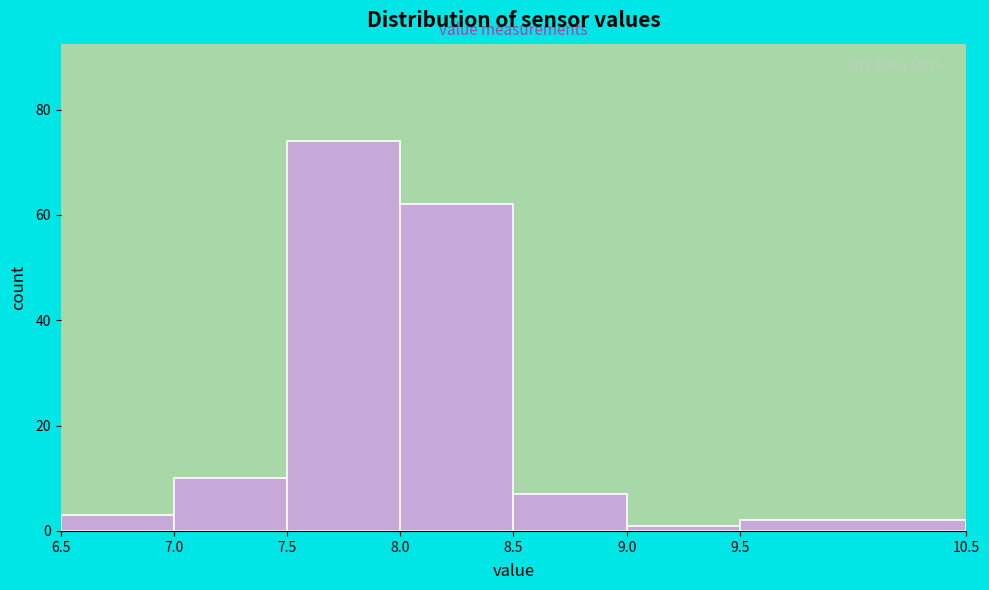

What is the height of the bar covering 9.5 to 10.5 on the x-axis? The values are not printed on the chart, so give them approximately, as read against the axis.

2